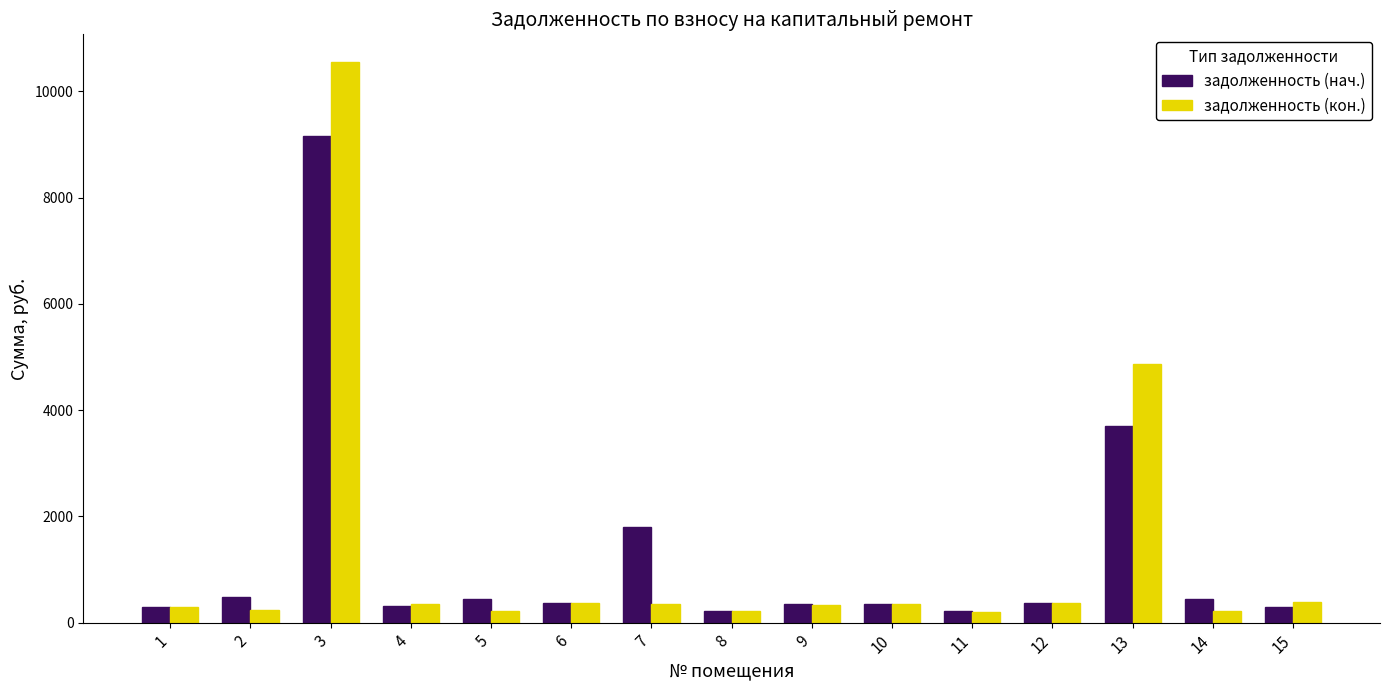

What is the sum of the задолженность (кон.) values at 13 and 4?

5223.2